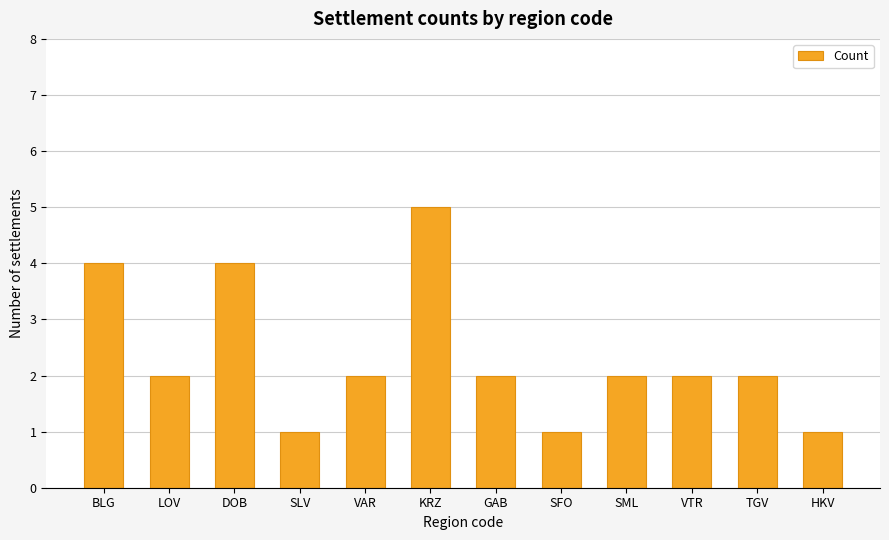

What value does the data have at HKV?

1